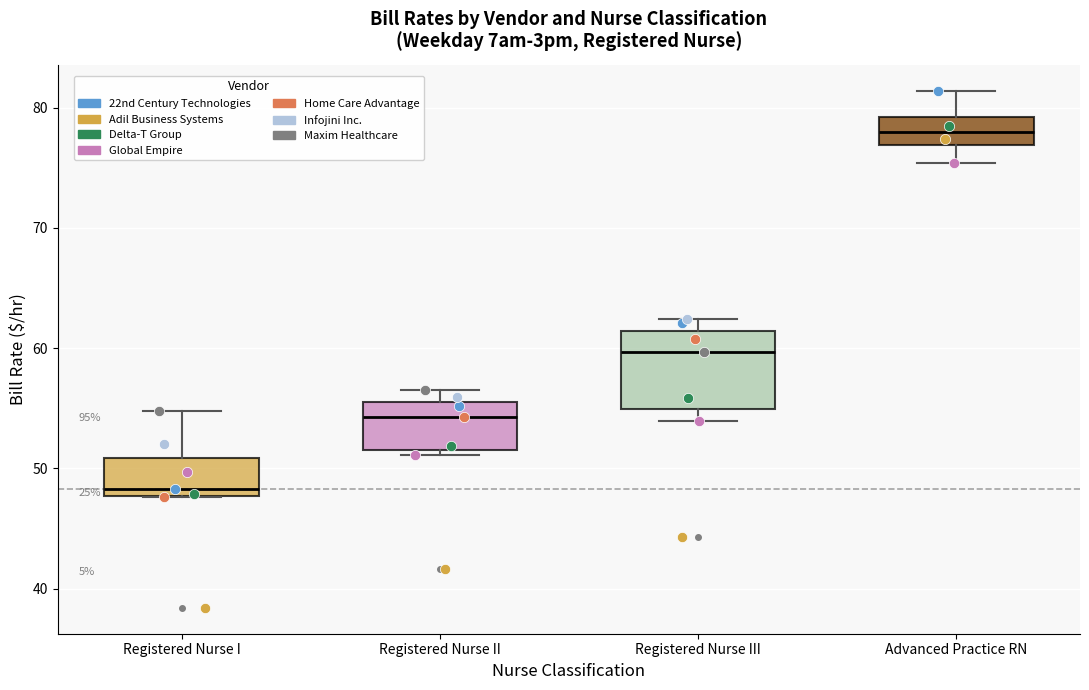

Reading left to right, transcribe this box plot: for each box, give where its median line is, the range the box spans, and where its two whiskers end, as read against the y-axis. The values are not printed on the chart, so give them approximately, as read against the axis.

Registered Nurse I: median 48 (just above the box's lower edge), box 48 to 51, whiskers 48 to 55
Registered Nurse II: median 54, box 51 to 56, whiskers 51 (just below the box's lower edge) to 57
Registered Nurse III: median 60, box 55 to 61, whiskers 54 to 62
Advanced Practice RN: median 78, box 77 to 79, whiskers 75 to 81